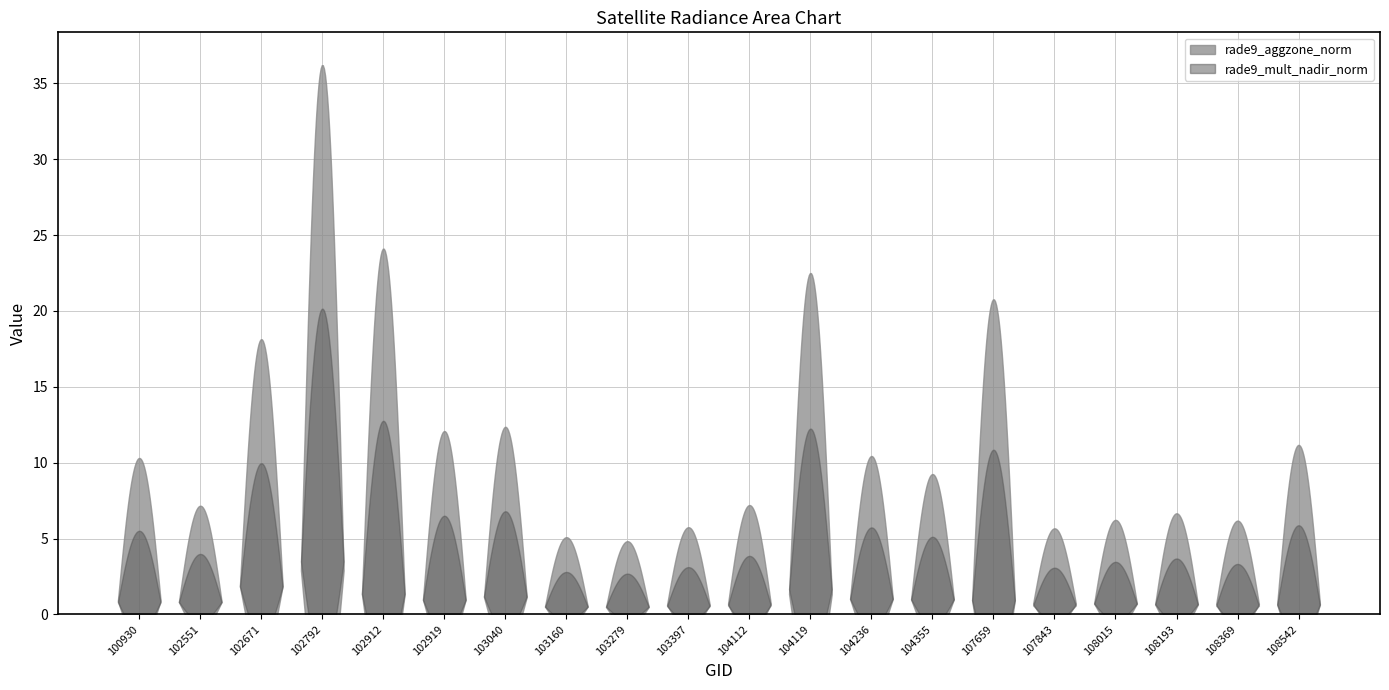

True or false: rade9_aggzone_norm has a value of 0.2 at 104355.

False